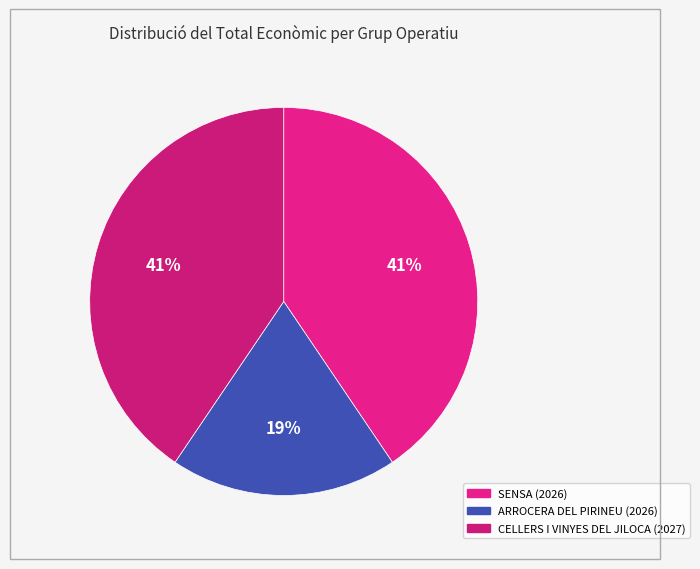

To the nearest percent, what is the average slice percentage?

33%